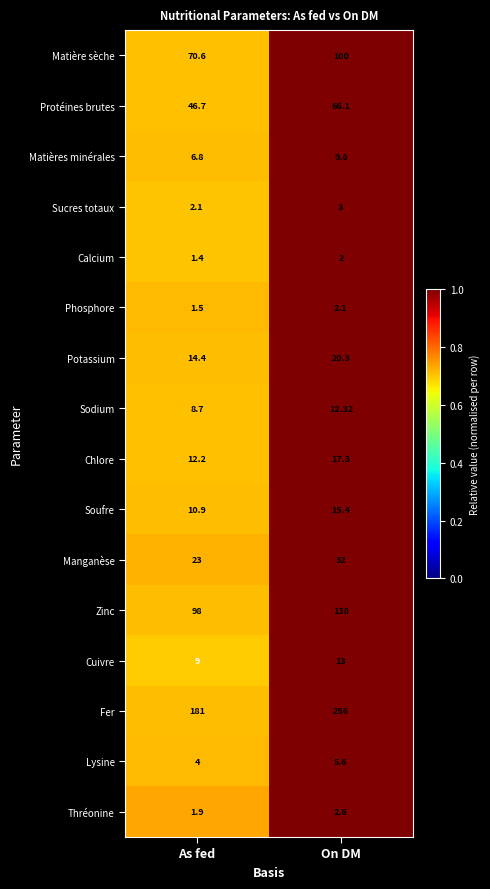

Where is Fer nearest to the value 218?

As fed